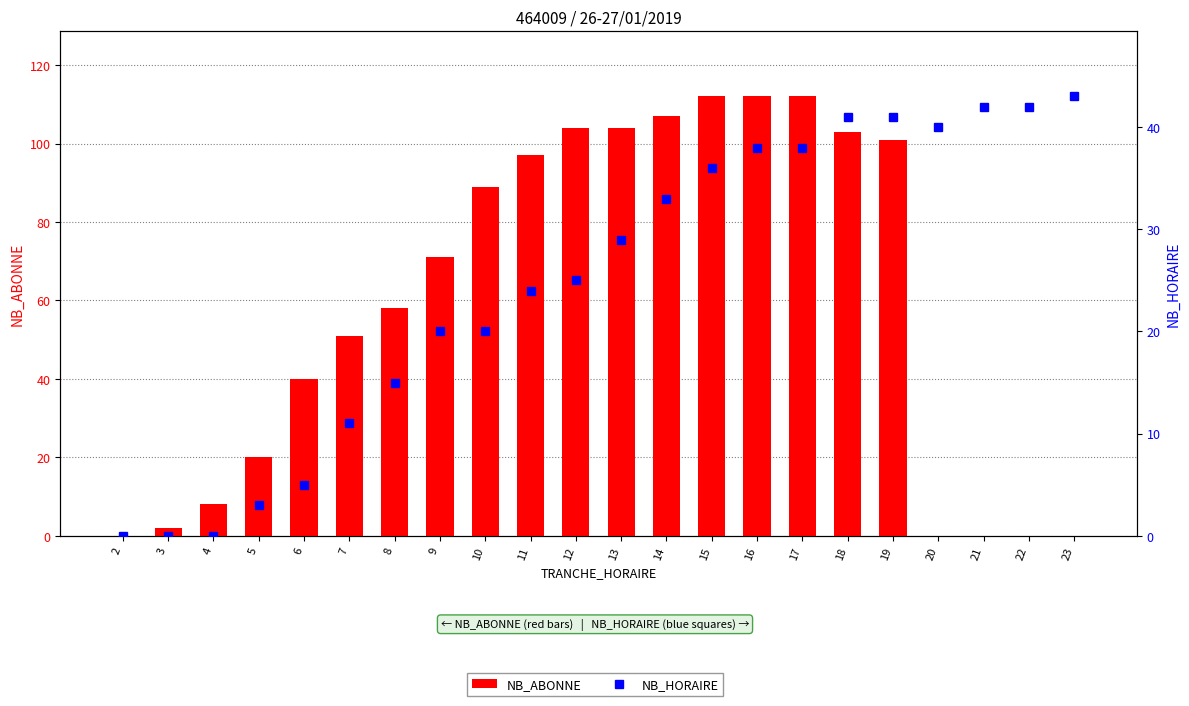

At which label does NB_ABONNE first exceed 71?

10